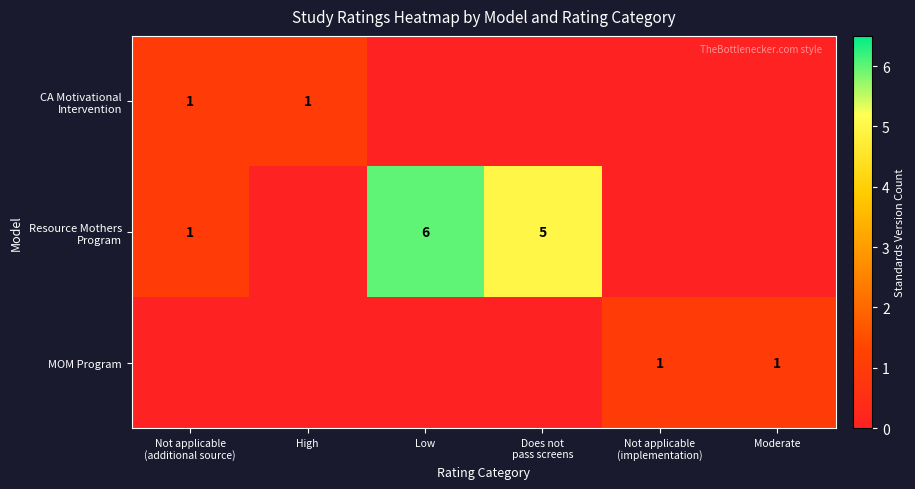

Which series has the largest range (max minus min)?

Resource Mothers Program